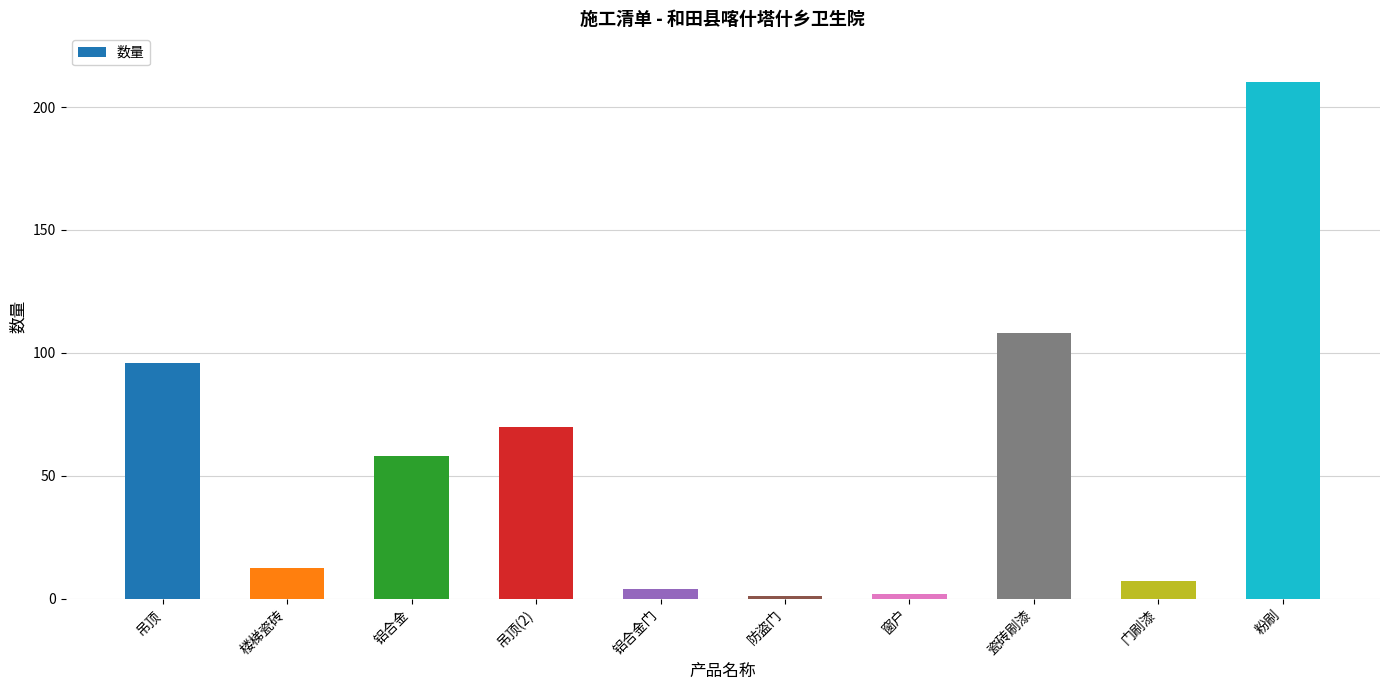

Are the bars horizontal?

No